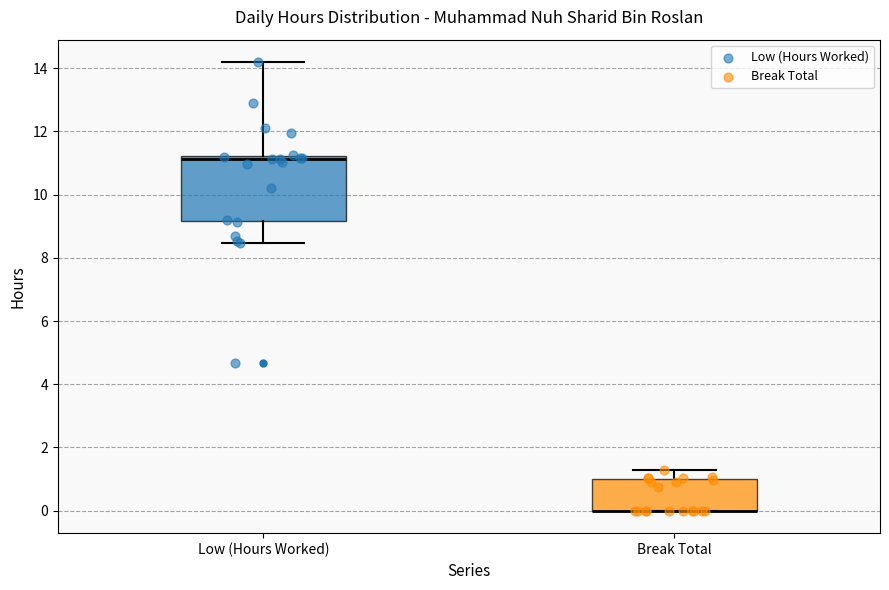

Where does the upper whisker of the box for Low (Hours Worked) end on the y-axis? The values are not printed on the chart, so give them approximately, as read against the axis.

14.2